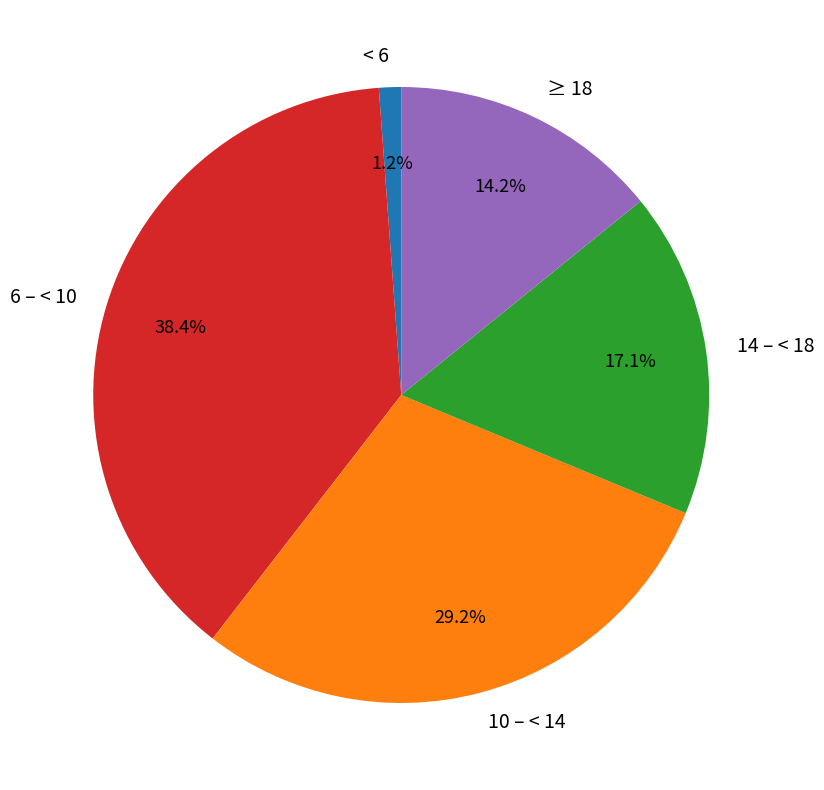

To the nearest percent, what is the average slice percentage?

20%